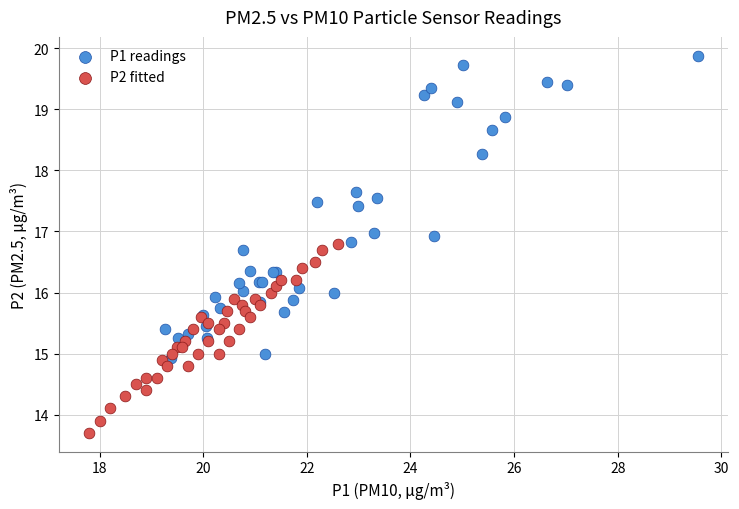

Which series contains the highest Y value?

P1 readings